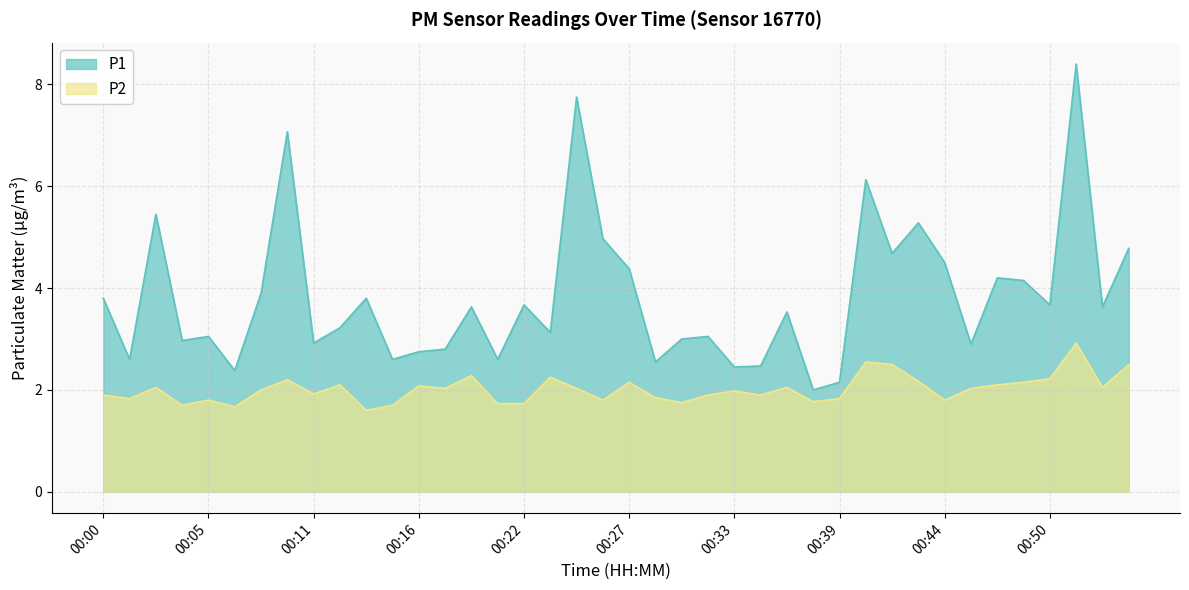

Between 00:54 and 00:50, which is larger?

00:54